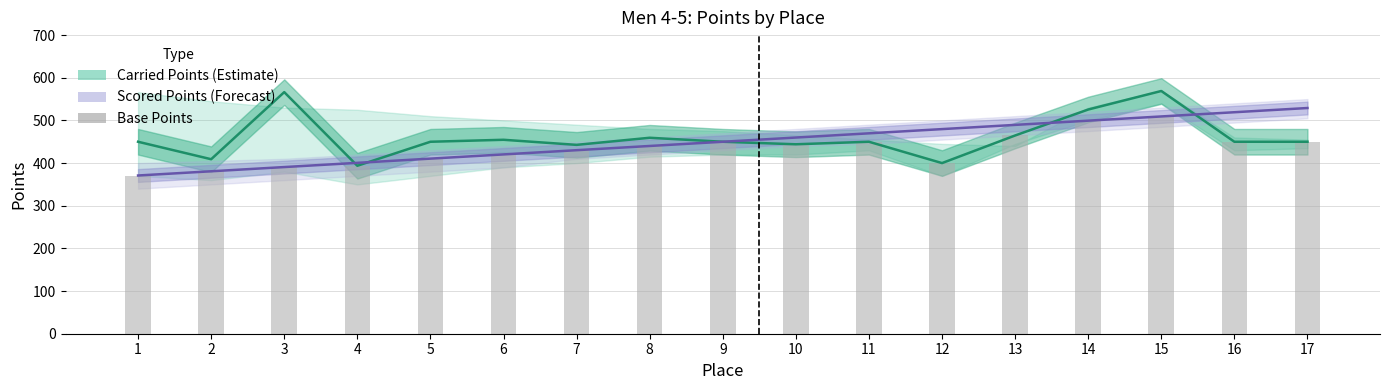

What is the spread (max minus min) of values at 13?

24.8